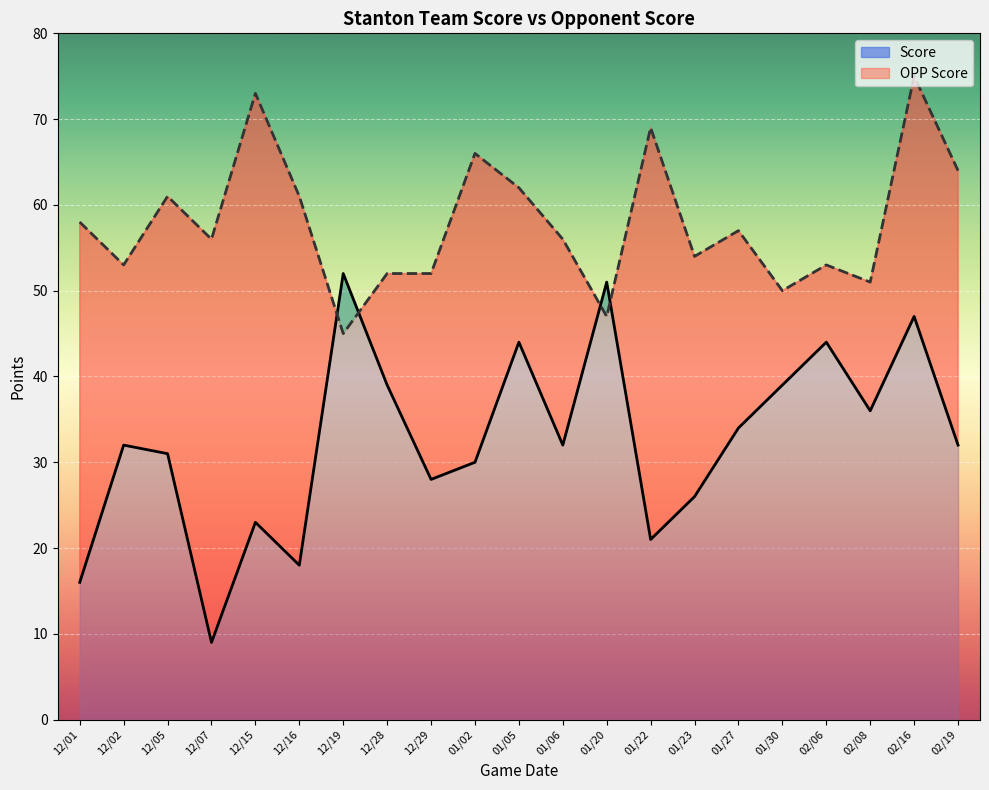

Which series has the largest total across all categories?

OPP Score